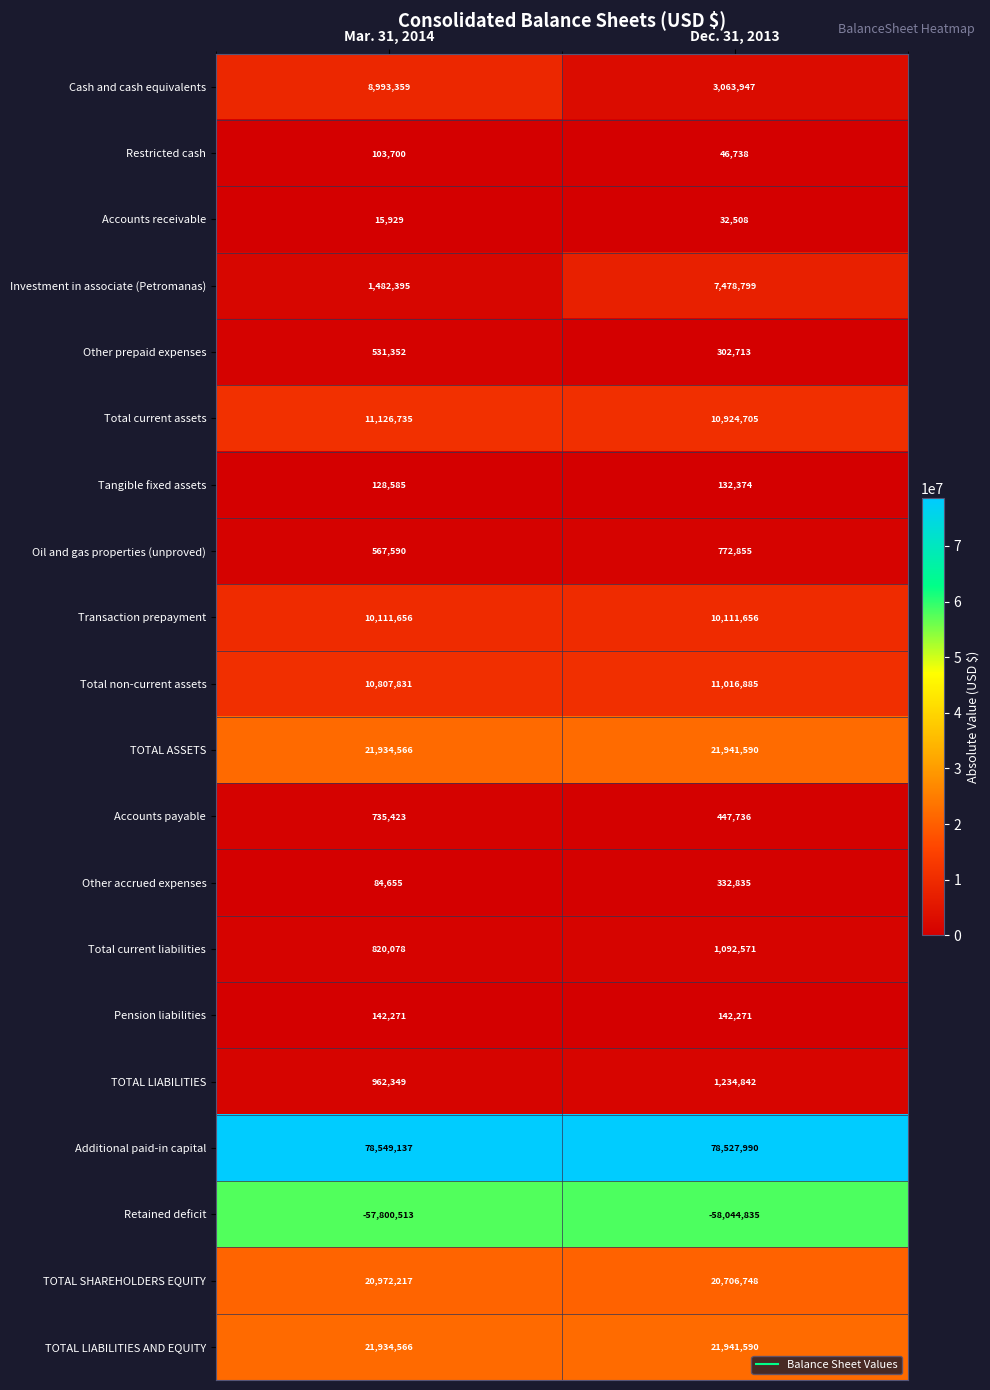

The Total current assets series shows 11126735 at Mar. 31, 2014. True or false?

True